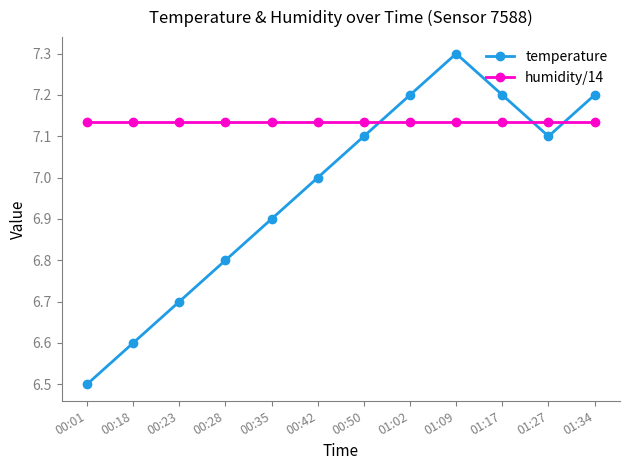

Which category has the highest value across all series?

01:09